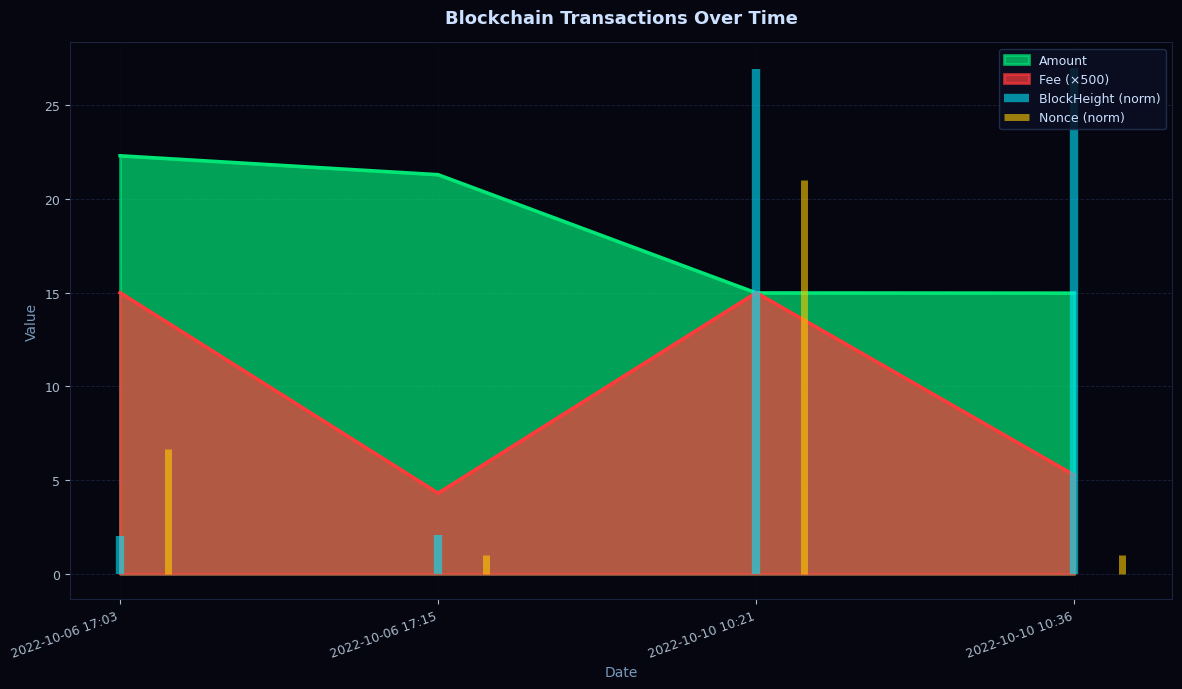

At which label does Fee reach its peak?

2022-10-06 17:03